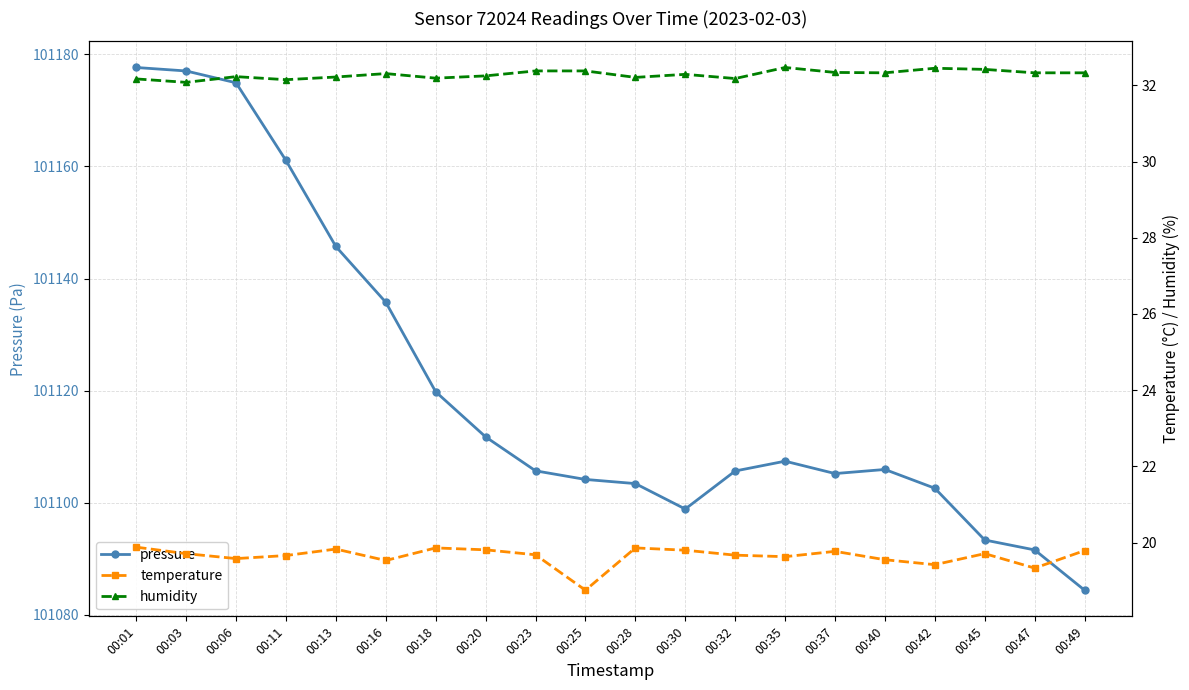

In humidity, how many points are higher than both neighbors (excluding endpoints)?

5